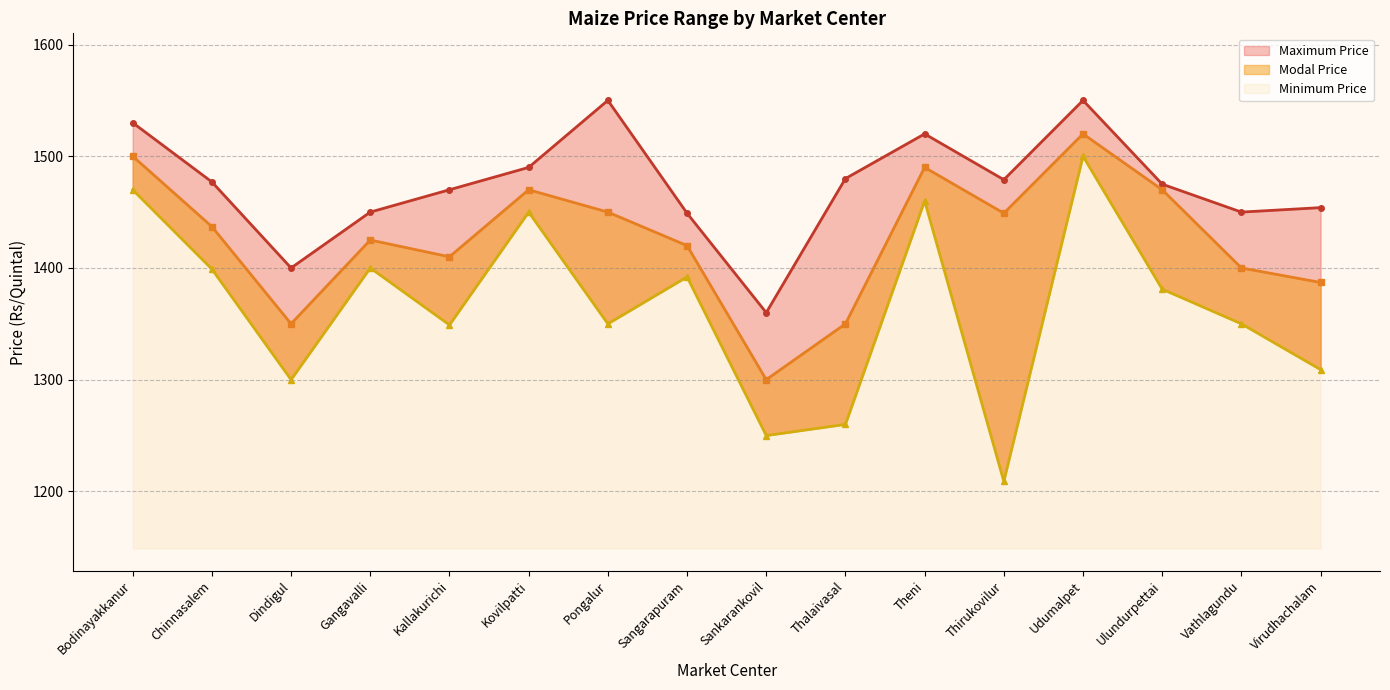

At which label is Minimum Price closest to 1354?

Pongalur